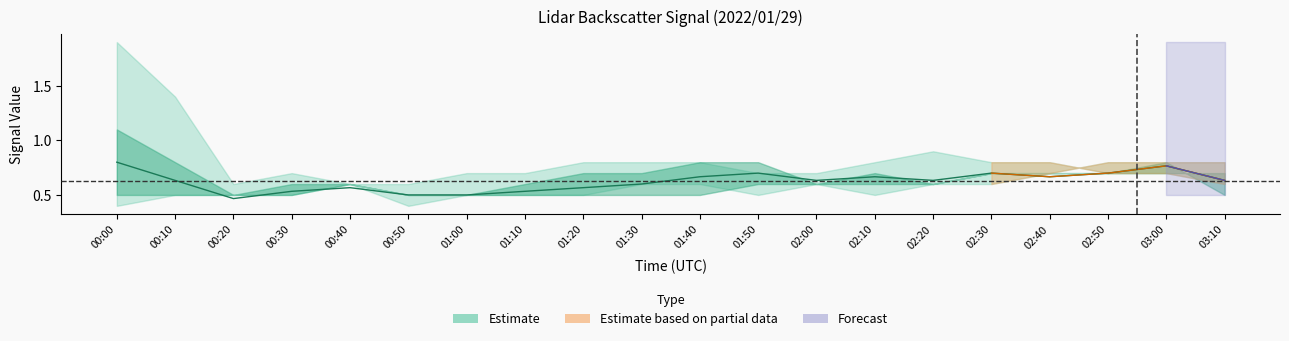

What is the spread (max minus min) of values at 00:20?

0.2